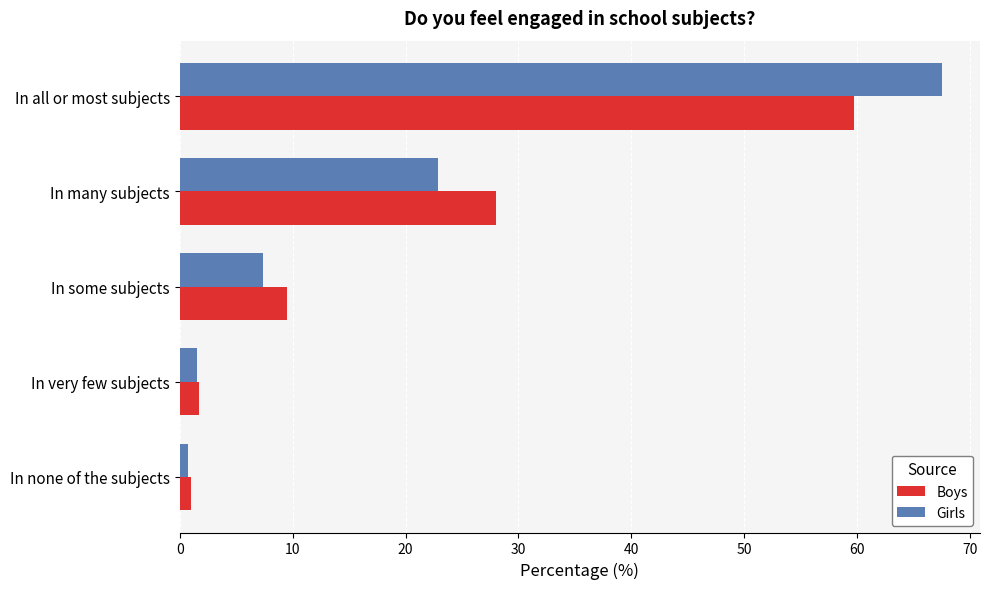

How many values in the Girls series exceed 7?

3